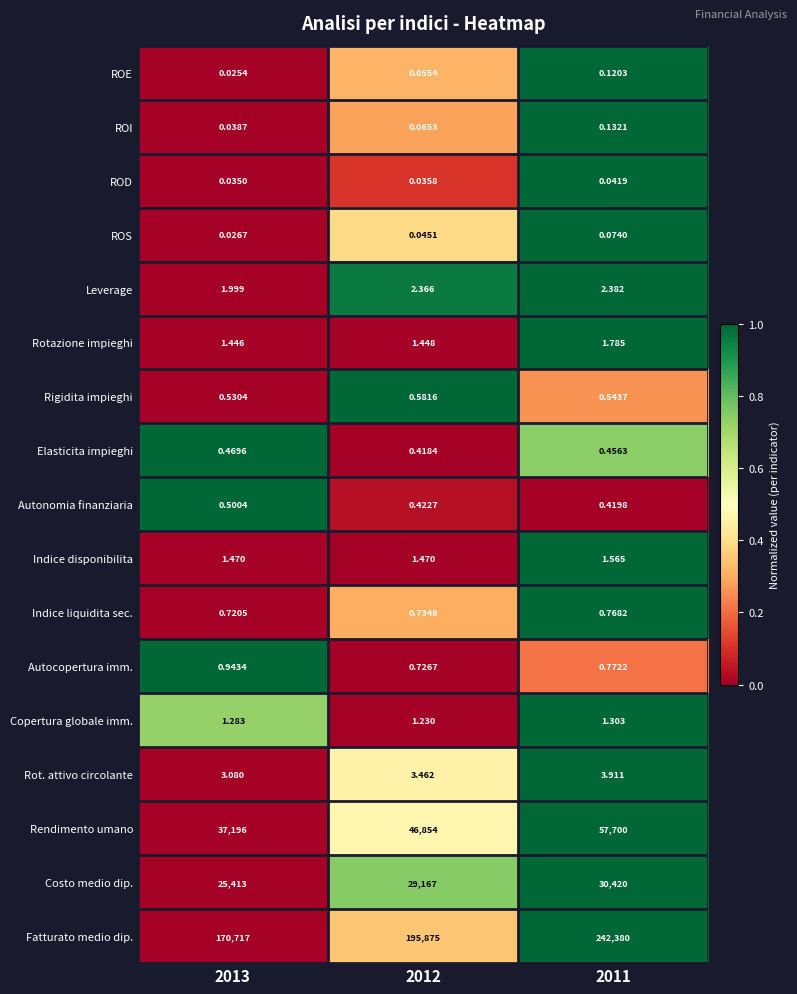

What is the greatest value displayed?

242380.0